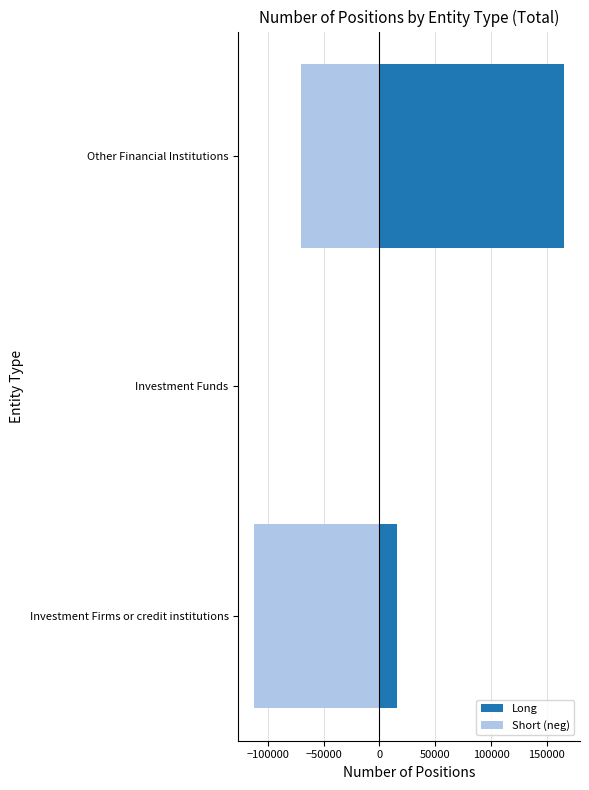

What is the minimum value shown in the chart?

-112639